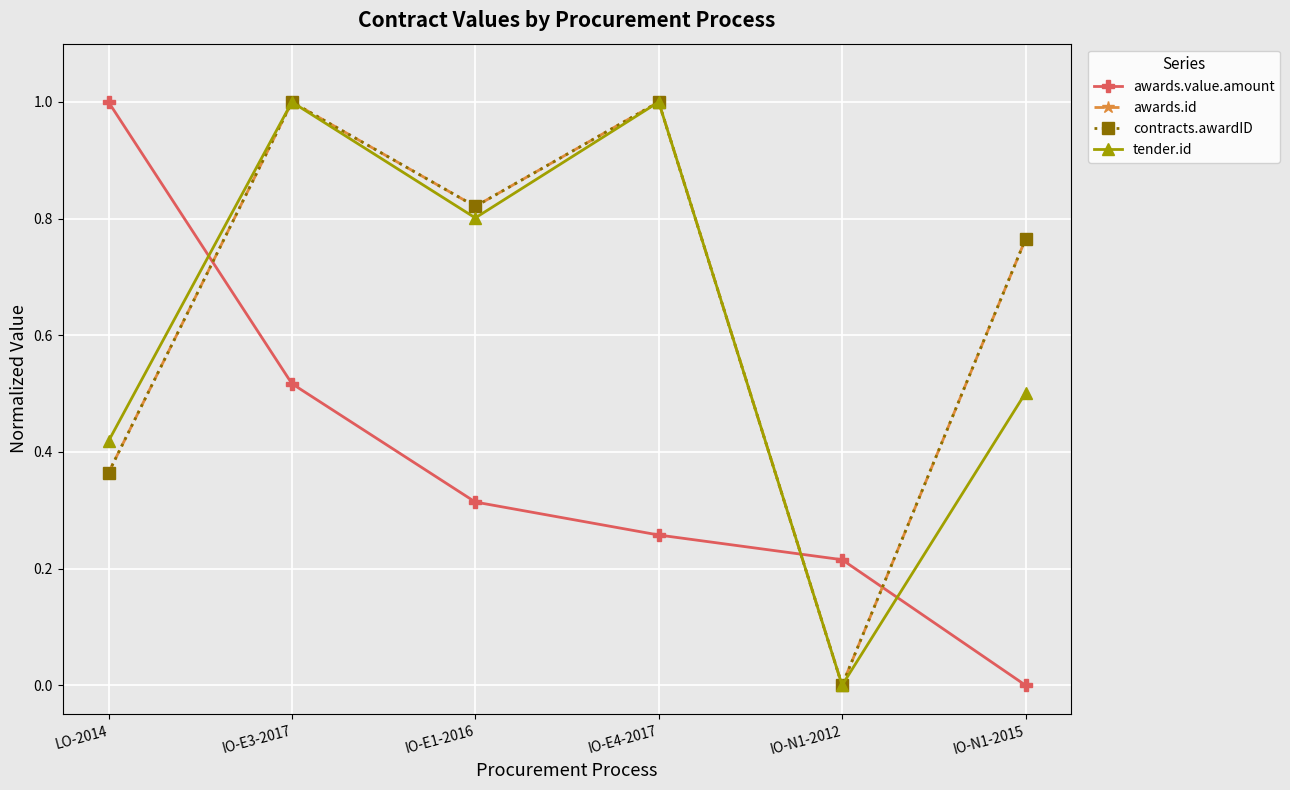

At which category does the chart reach its minimum across all series?

IO-N1-2015